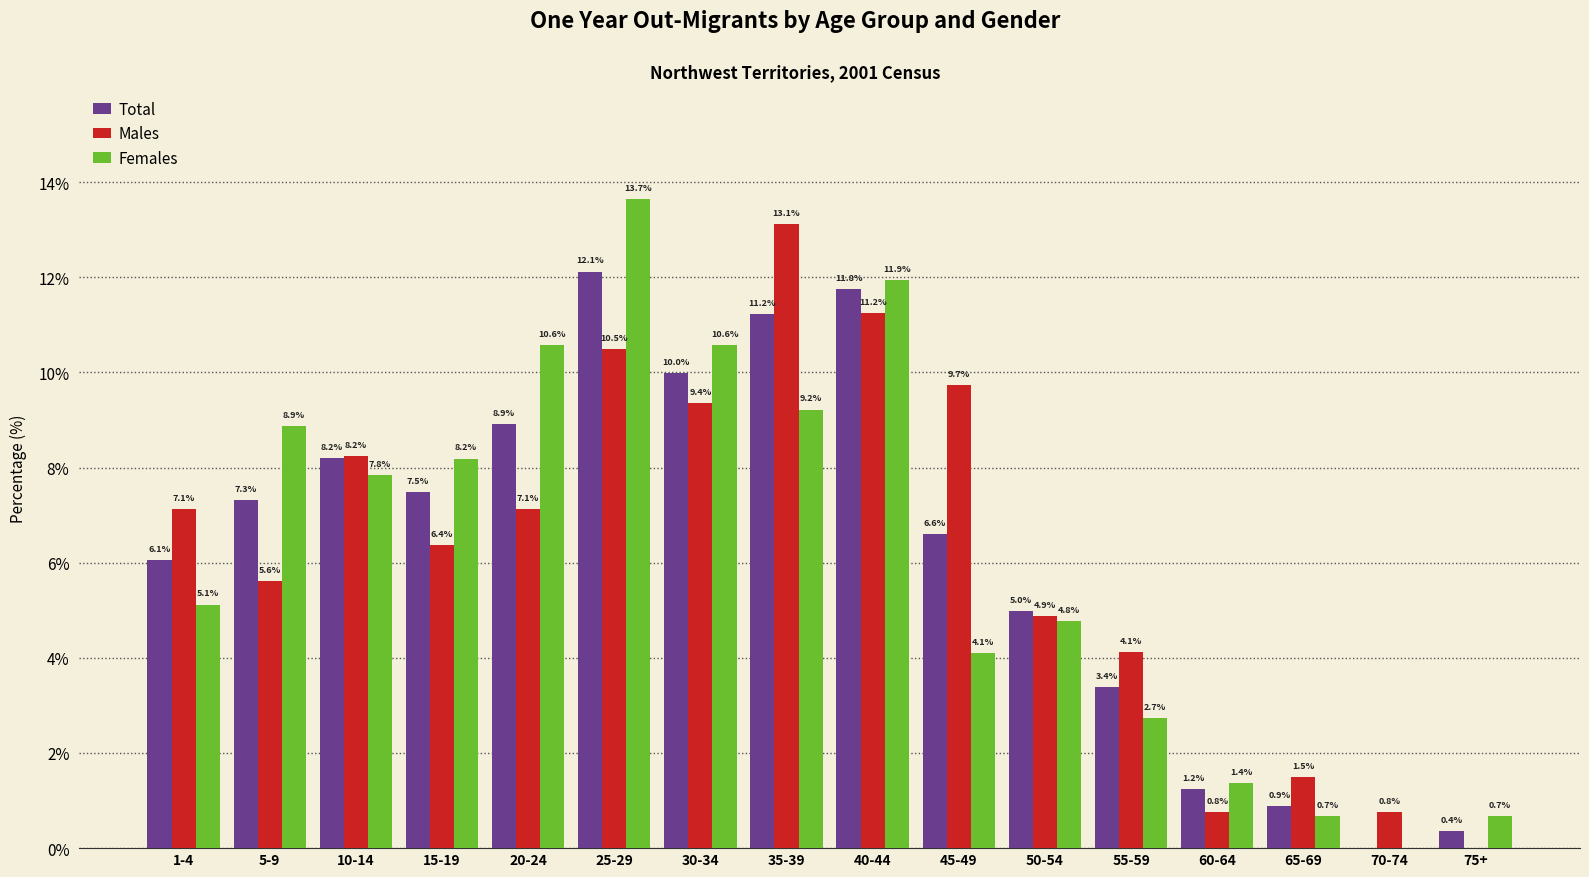

Which series has the largest total across all categories?

Total